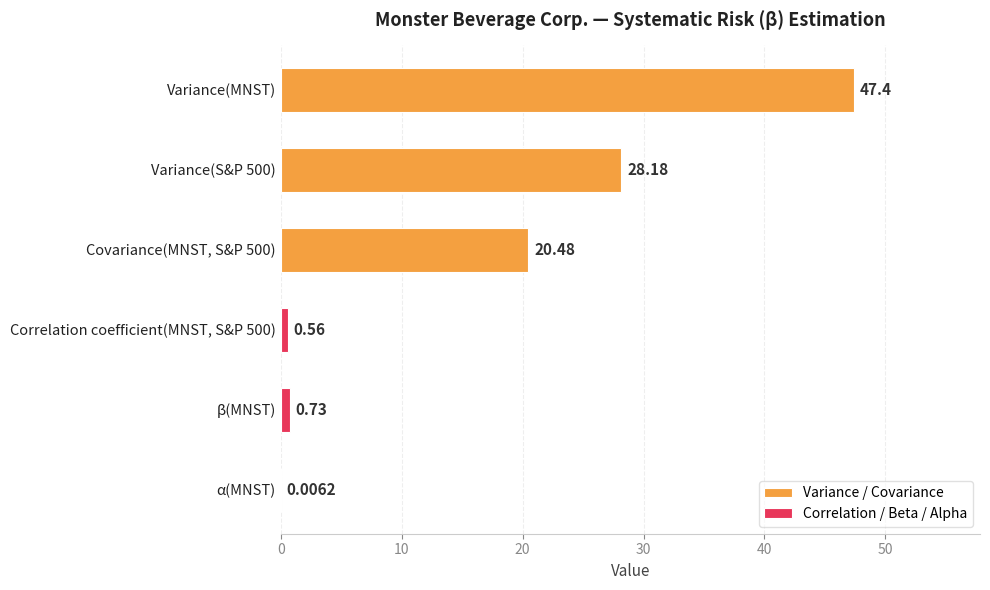

What is the total value across all series at 10?

28.9